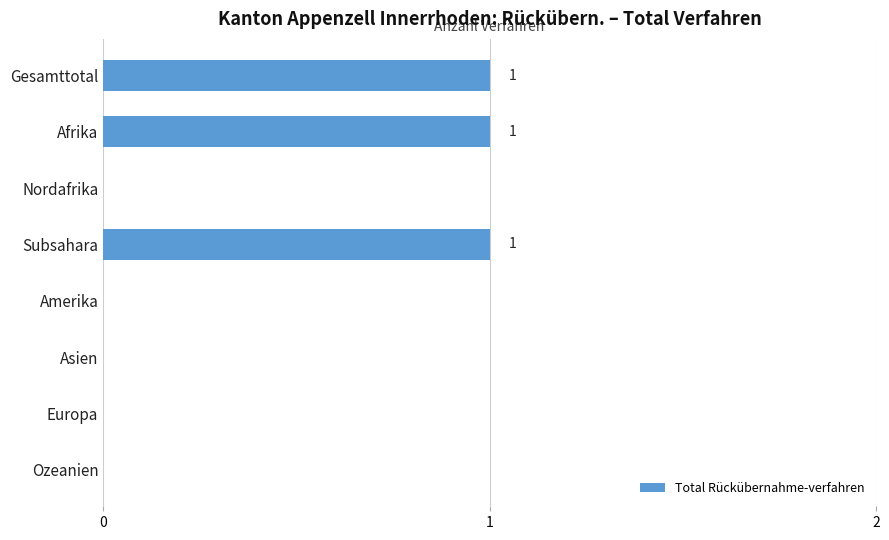

What is the sum of all values?

3